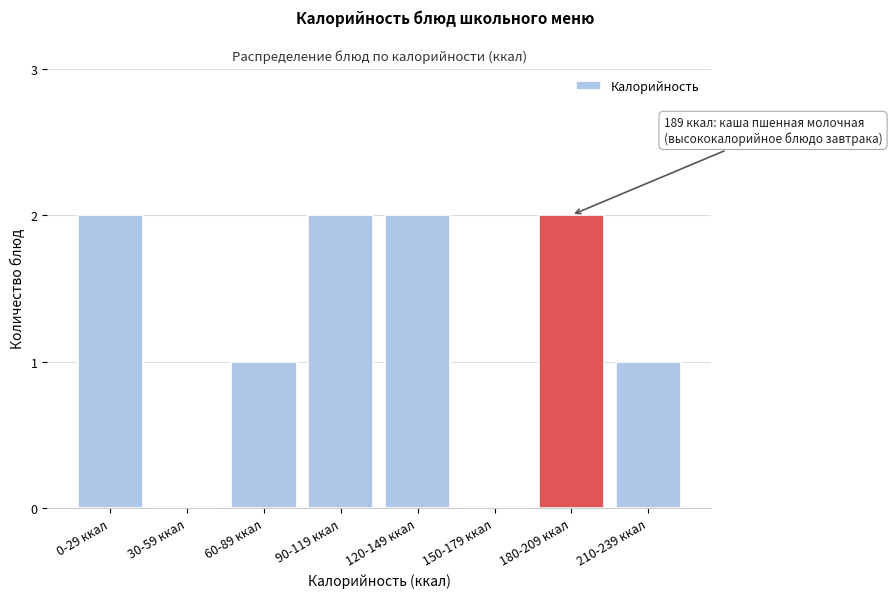

Reading right to left, extract all data points from this chart.

210-239 ккал=1	180-209 ккал=2	150-179 ккал=0	120-149 ккал=2	90-119 ккал=2	60-89 ккал=1	30-59 ккал=0	0-29 ккал=2